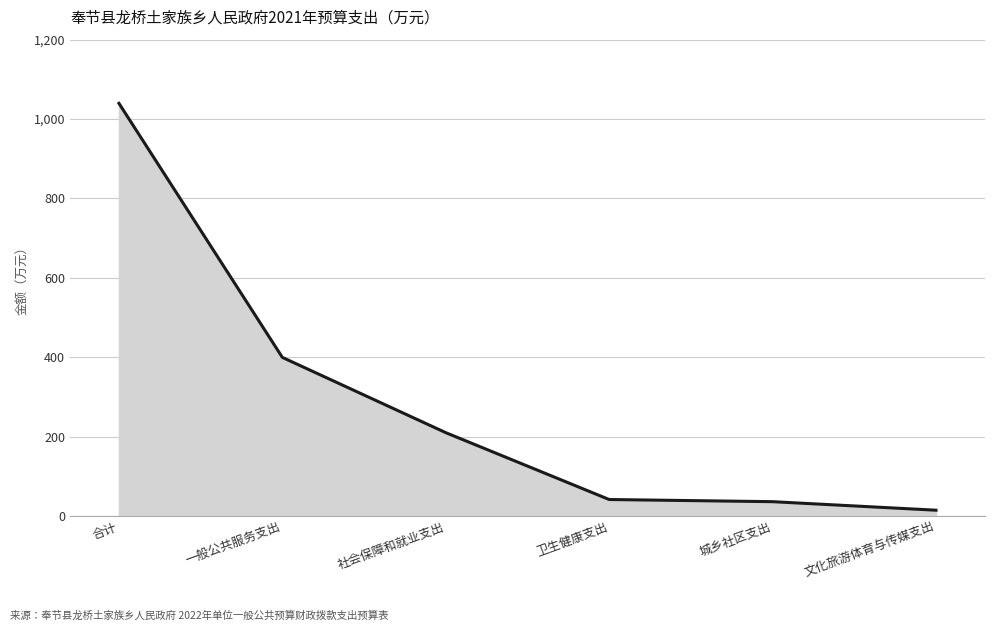

True or false: there are more than 2 points higher than both neighbors.

False